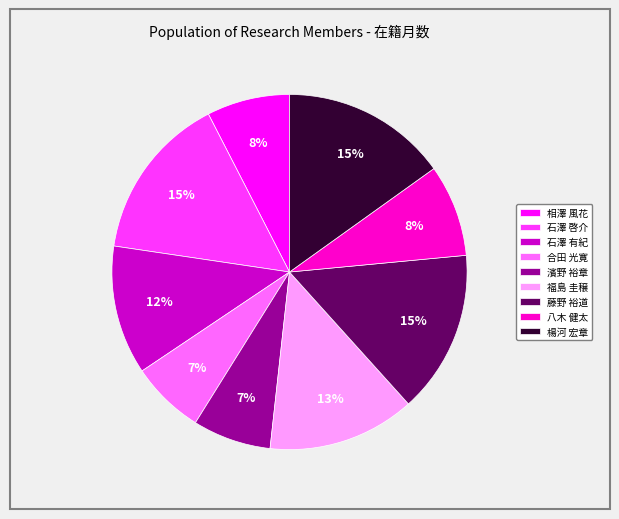

Between 石澤 啓介 and 八木 健太, which is larger?

石澤 啓介